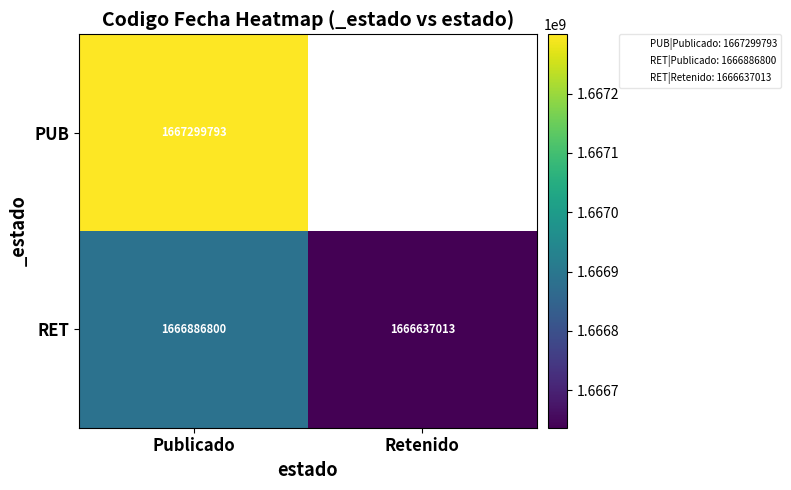

At how many categories does at least one series exceed 1667126186?

1